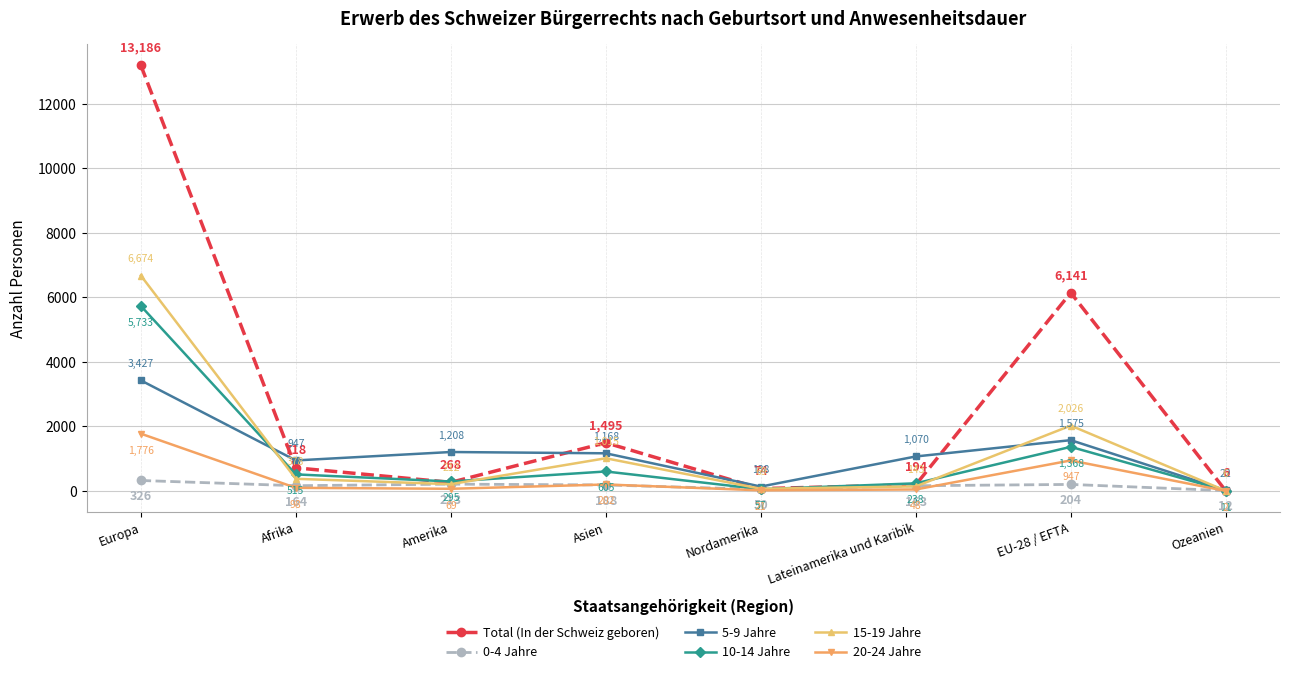

What is the label of the 5th point from the right?

Asien